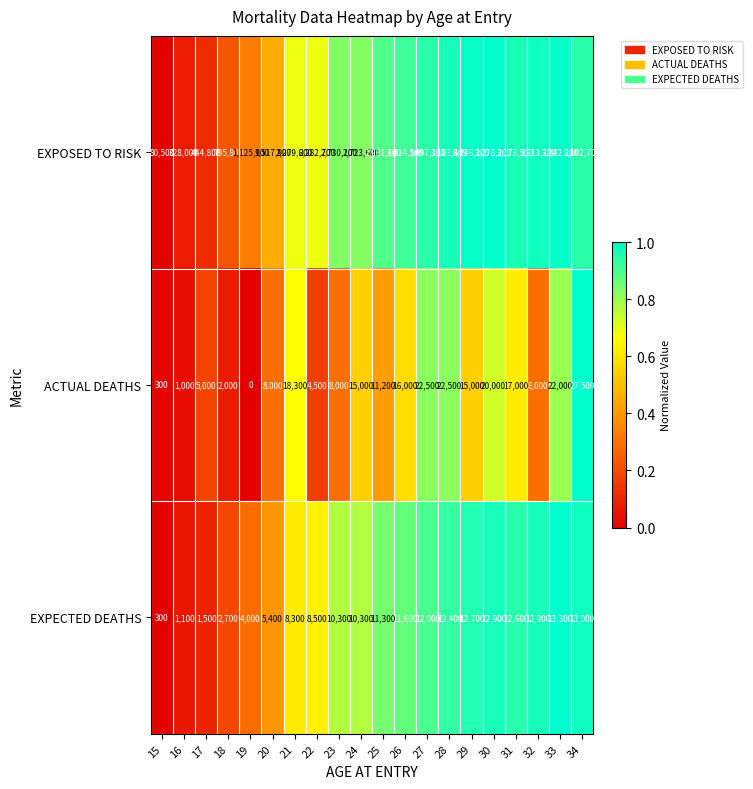

At which label does EXPECTED DEATHS reach its peak?

33